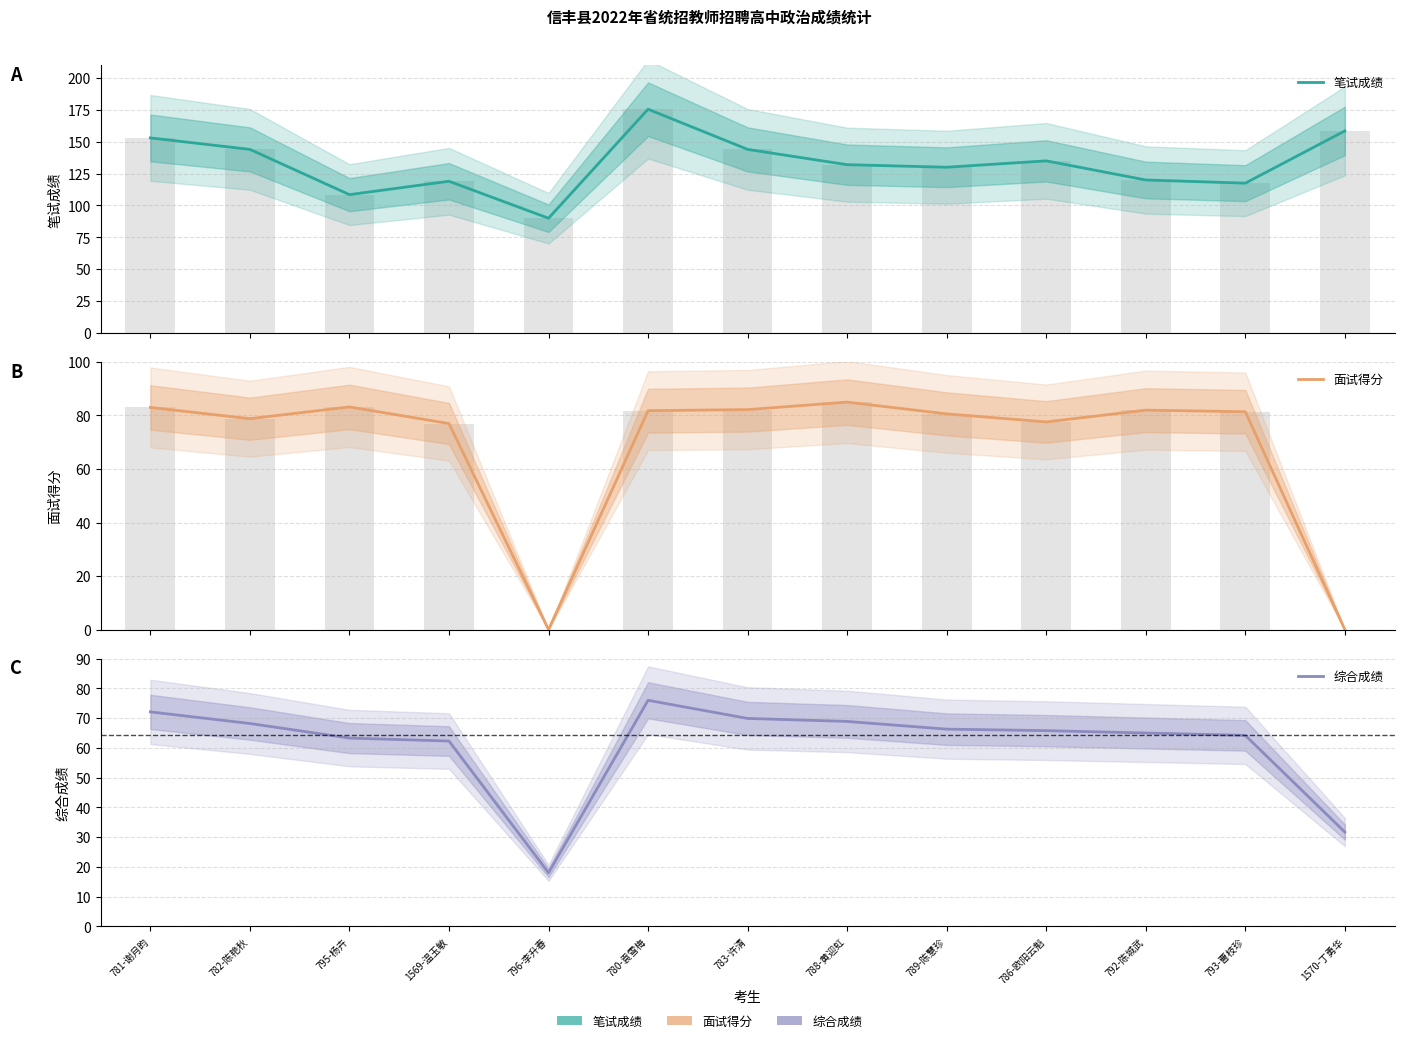

What is the approximate value of 笔试成绩 at 795-杨卉?

108.5